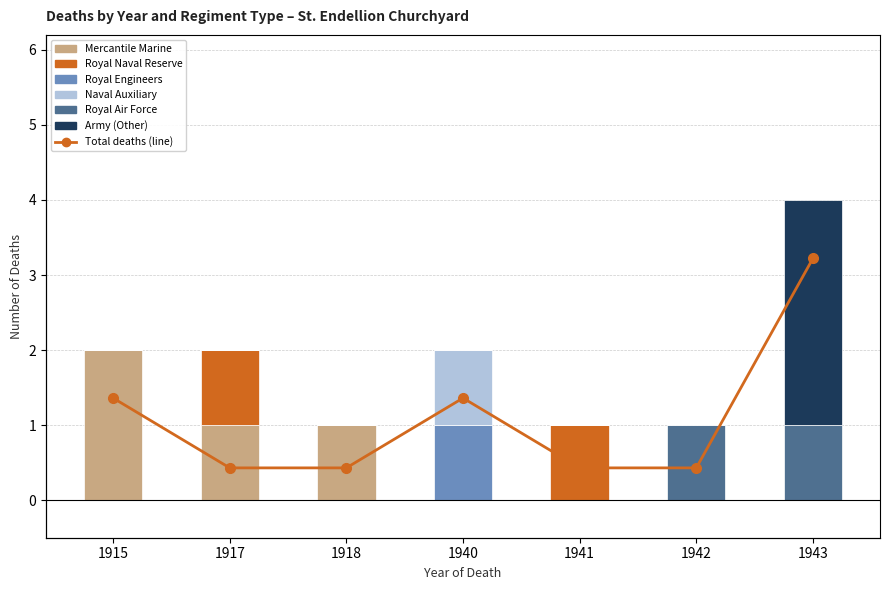

Is it true that Royal Naval Reserve equals 0 at 1943?

True